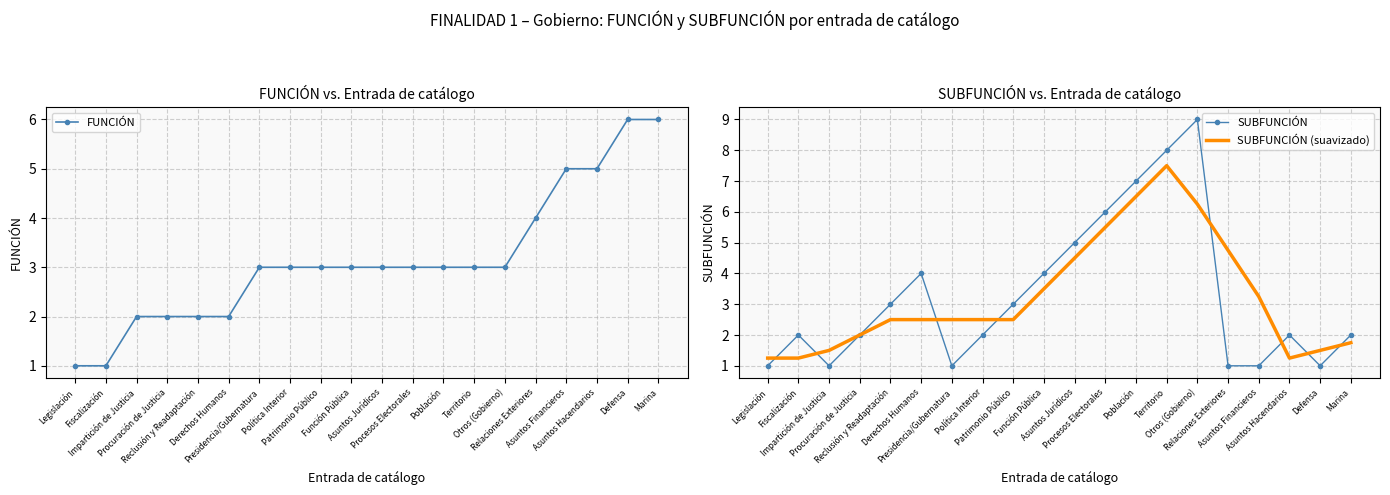

What is the sum of all FUNCIÓN values?

63